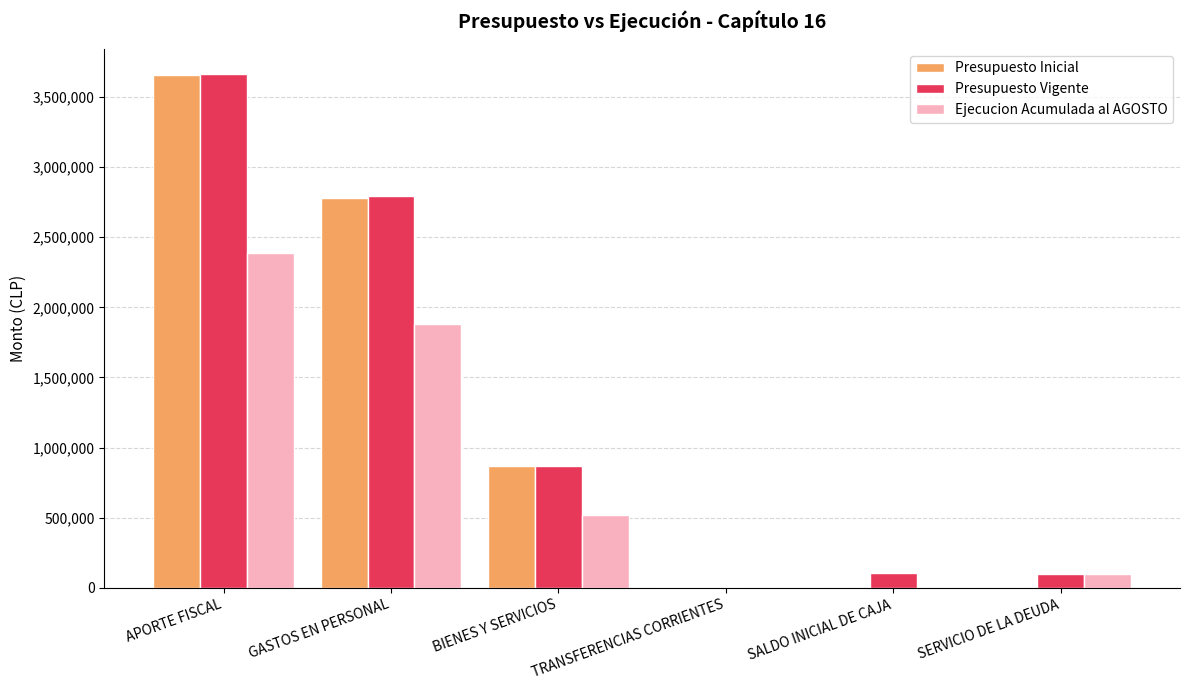

What is the difference between the Ejecucion Acumulada al AGOSTO values at TRANSFERENCIAS CORRIENTES and GASTOS EN PERSONAL?

1880910